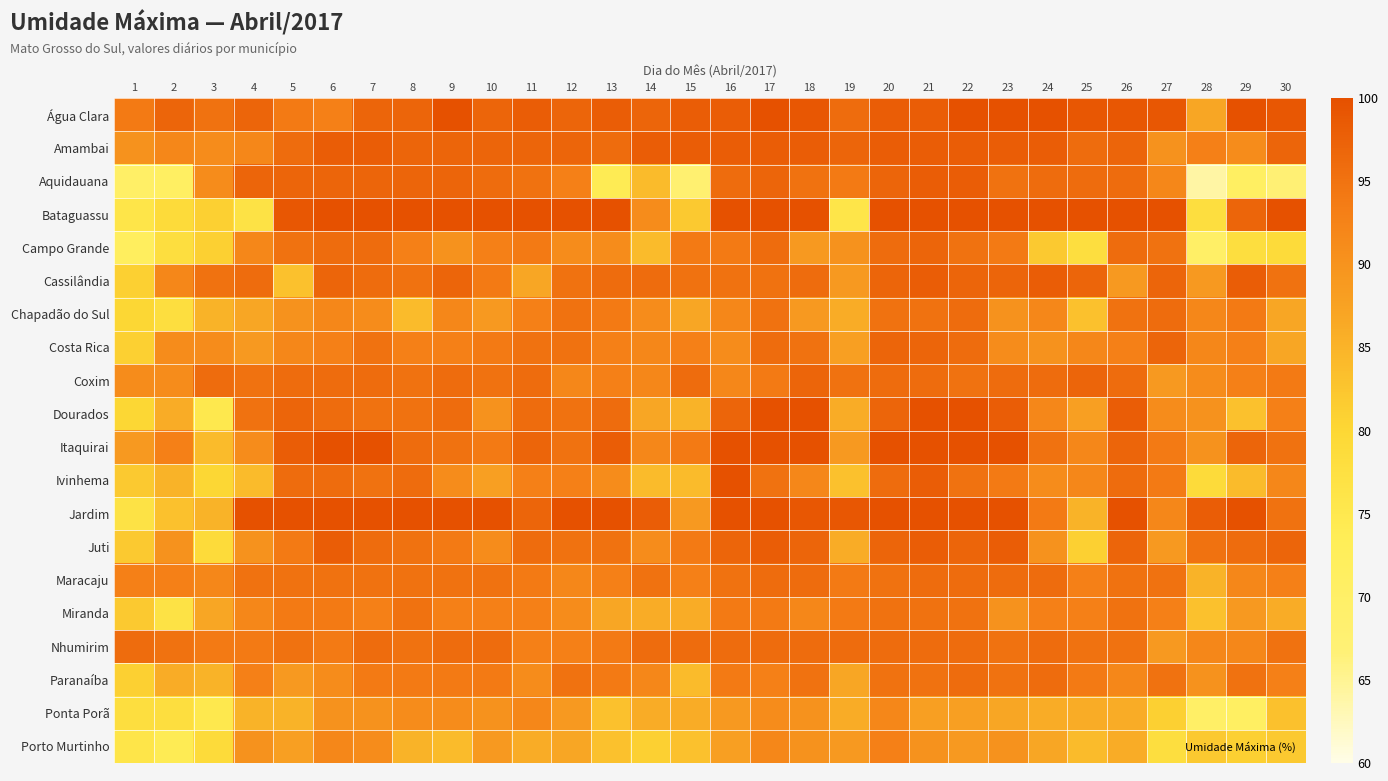

What is the total value across all series at 28?

1710